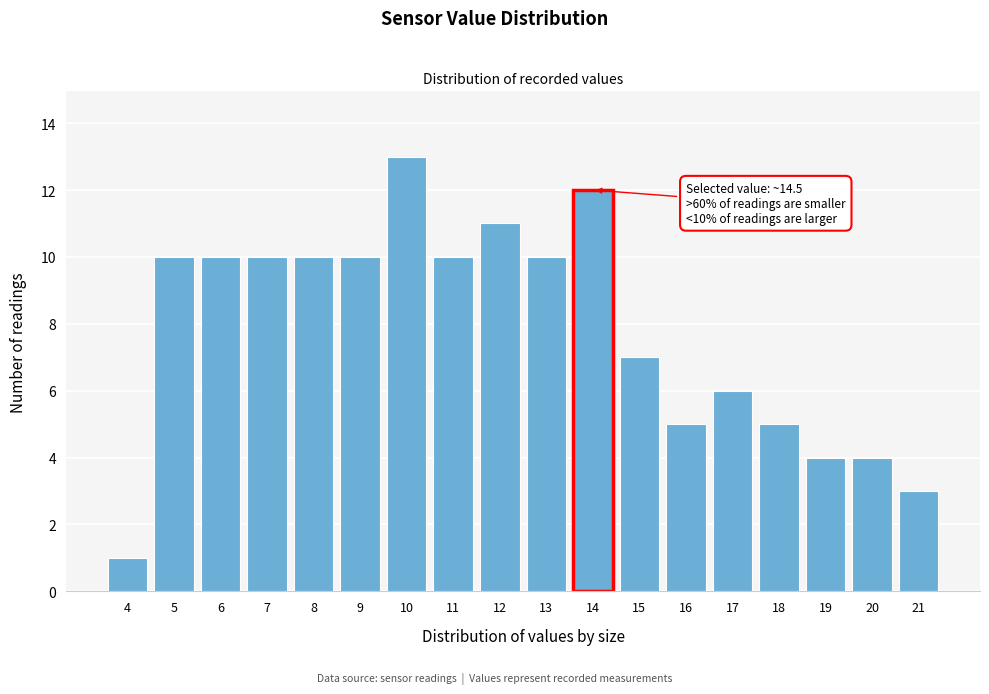

Reading left to right, transcribe all the data shown in this chart.

1	10	10	10	10	10	13	10	11	10	12	7	5	6	5	4	4	3